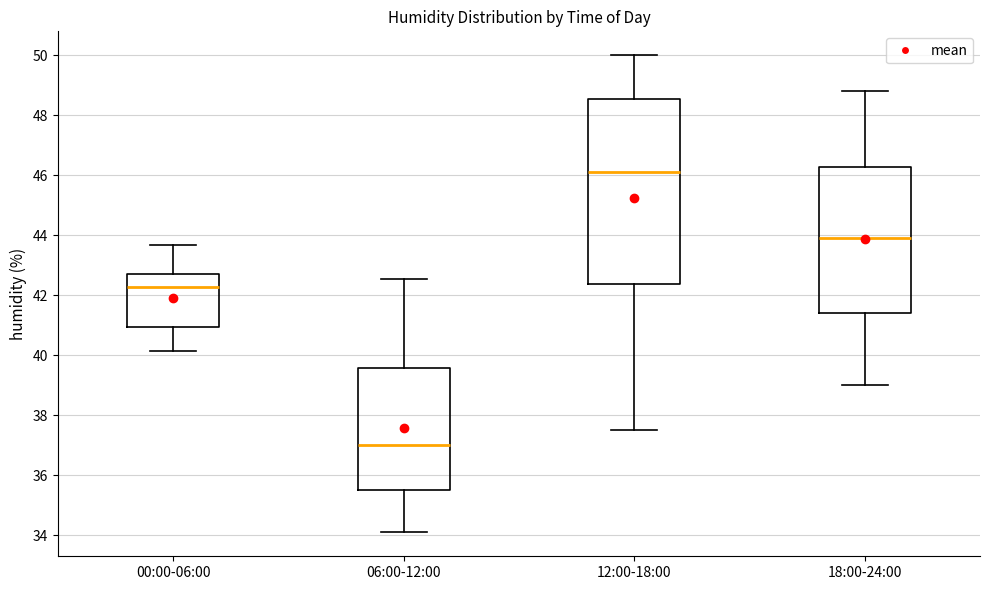

Comparing the boxes themselves (not the whiskers), which one is the tallest?

12:00-18:00